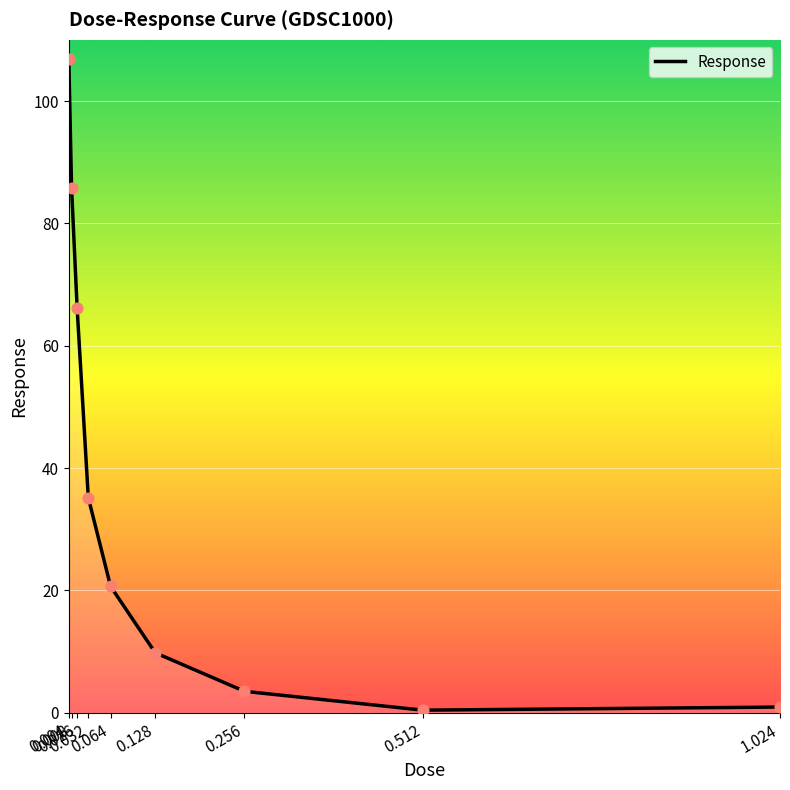

Between 0.064 and 0.128, which is larger?

0.064